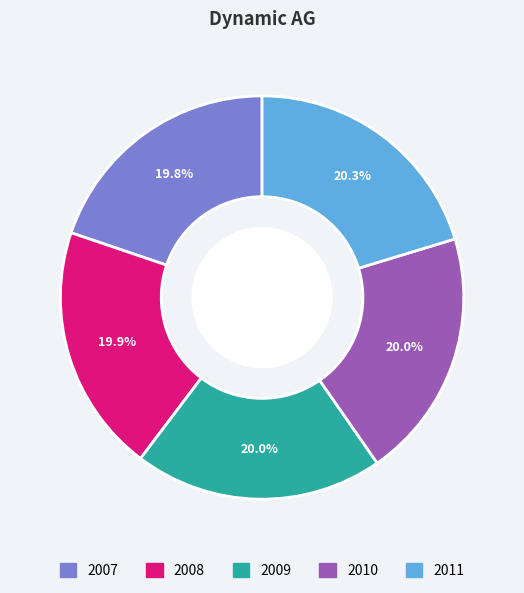

What percentage is NOT represented by 2007?

80.2%